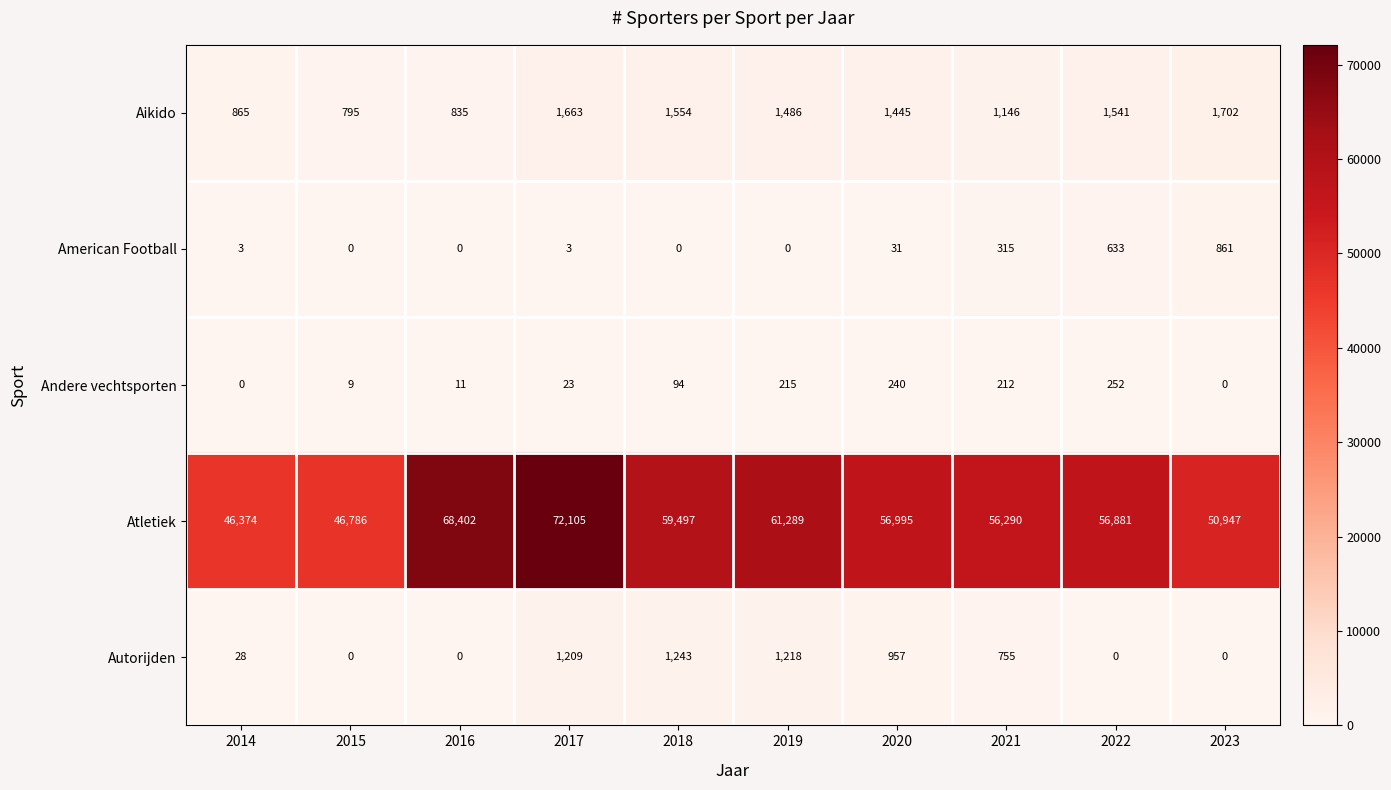

What is the difference between the Atletiek values at 2021 and 2016?

12112